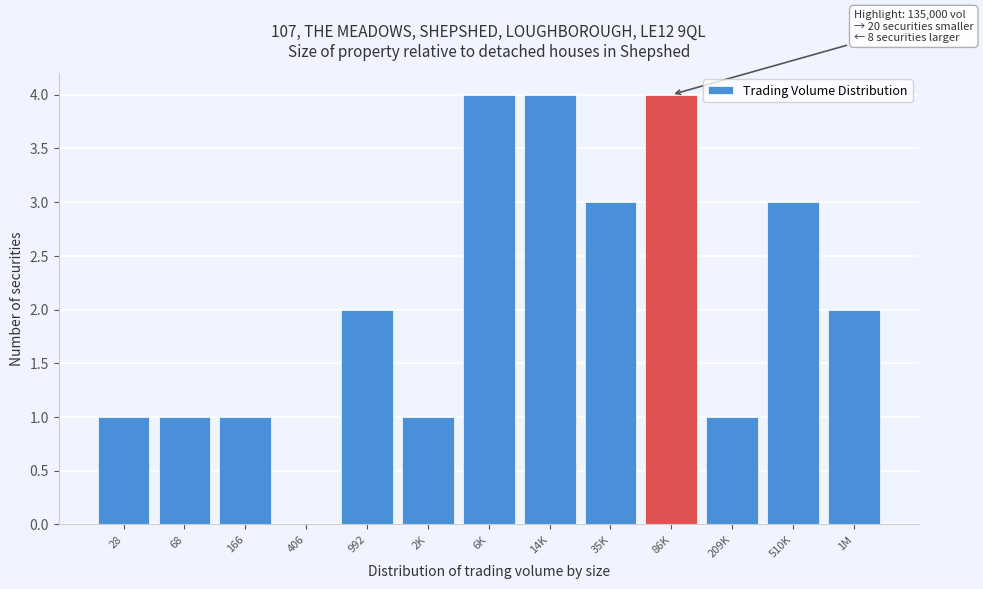

Reading left to right, transcribe all the data shown in this chart.

28=1	68=1	166=1	406=0	992=2	2K=1	6K=4	14K=4	35K=3	86K=4	209K=1	510K=3	1M=2